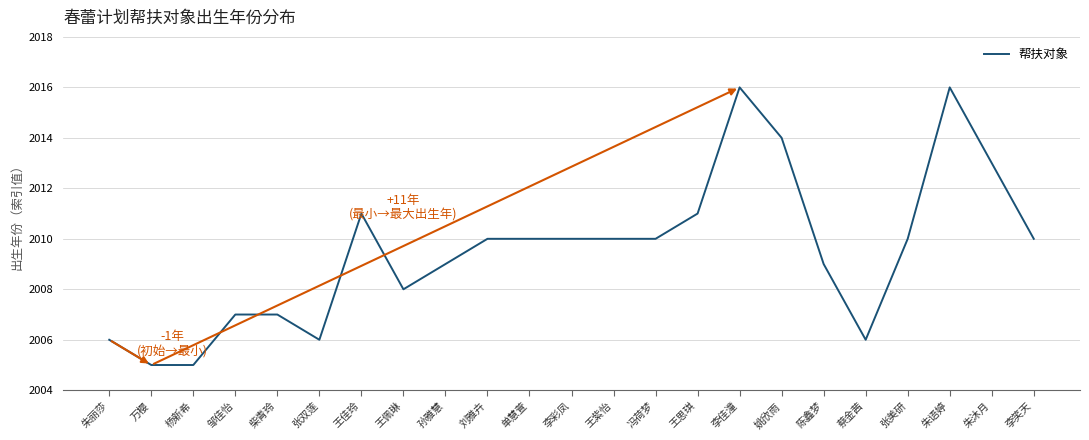

Reading right to left, list all the values displayed in this chart.

李笑天=2010	朱沐月=2013	朱语婷=2016	张美研=2010	蔡金茜=2006	陈鑫梦=2009	姚欣雨=2014	李佳潼=2016	王思琪=2011	冯荷梦=2010	王紫怡=2010	李彩凤=2010	单慧萱=2010	刘雅卉=2010	孙雅慧=2009	王佩琳=2008	王佳玲=2011	张双莲=2006	柴青玲=2007	邹佳怡=2007	杨新希=2005	万樱=2005	朱丽莎=2006